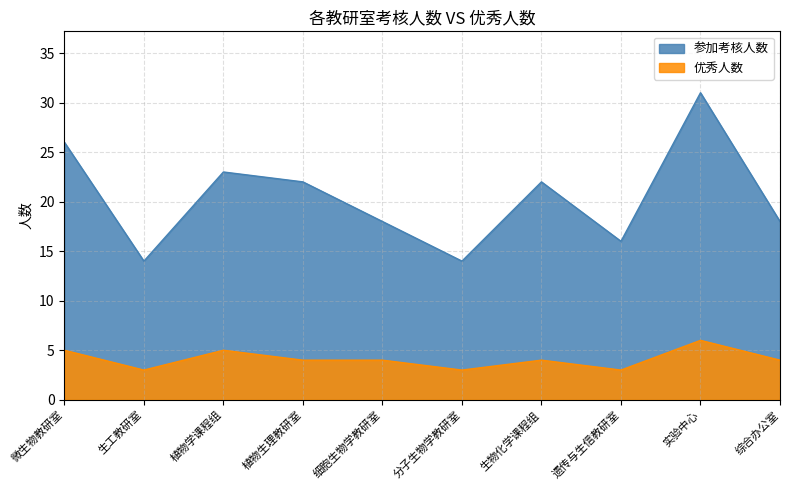

Count the number of categories in the chart.

10